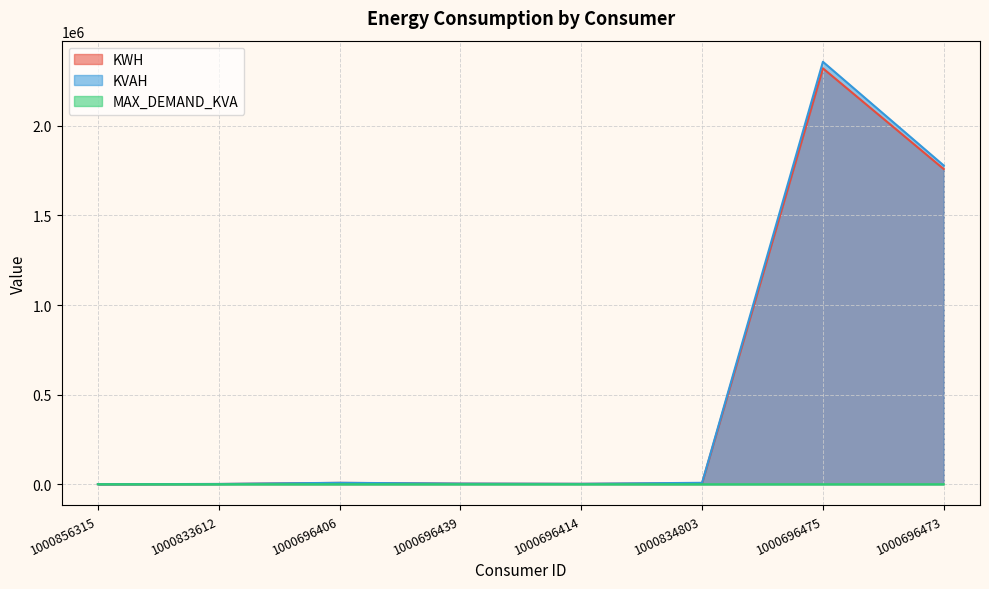

What is the sum of all MAX_DEMAND_KVA values?

103.8